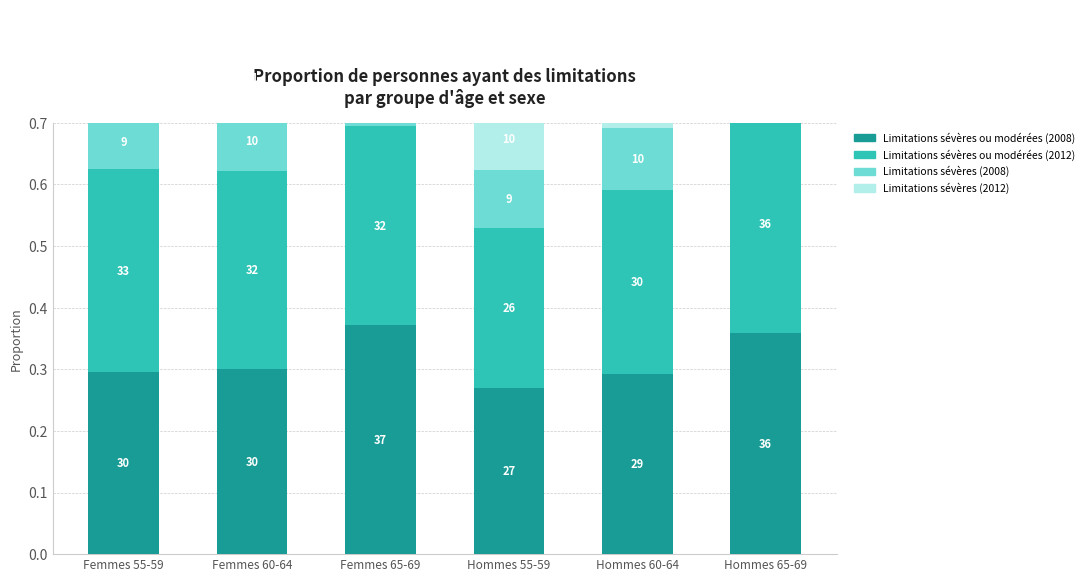

At which category is the sum across all series the highest?

Femmes 65-69